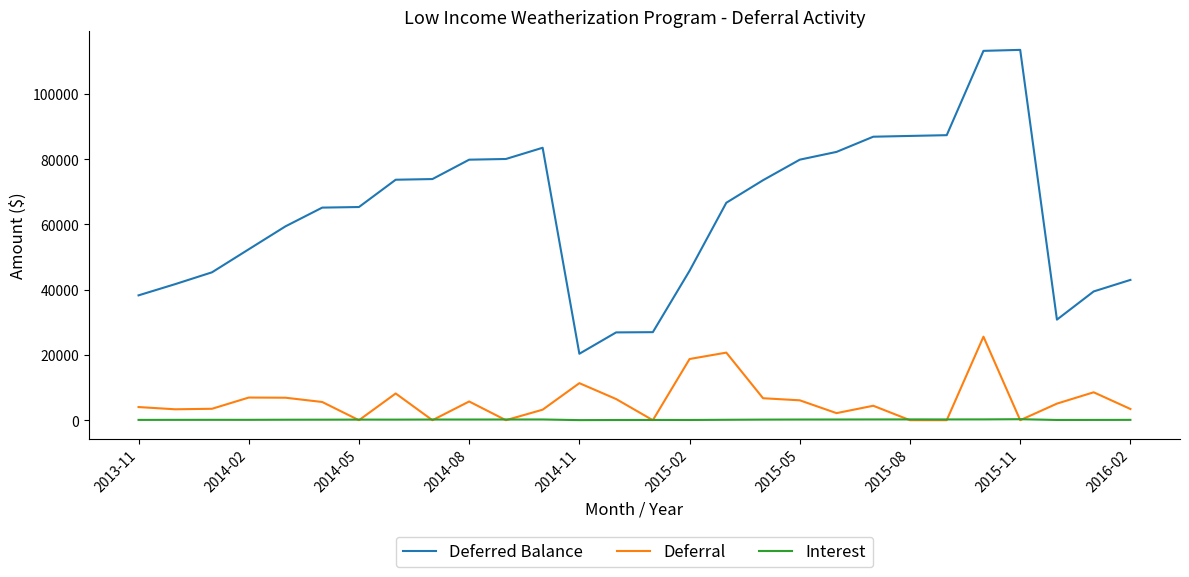

Which series has the largest total across all categories?

Deferred Balance